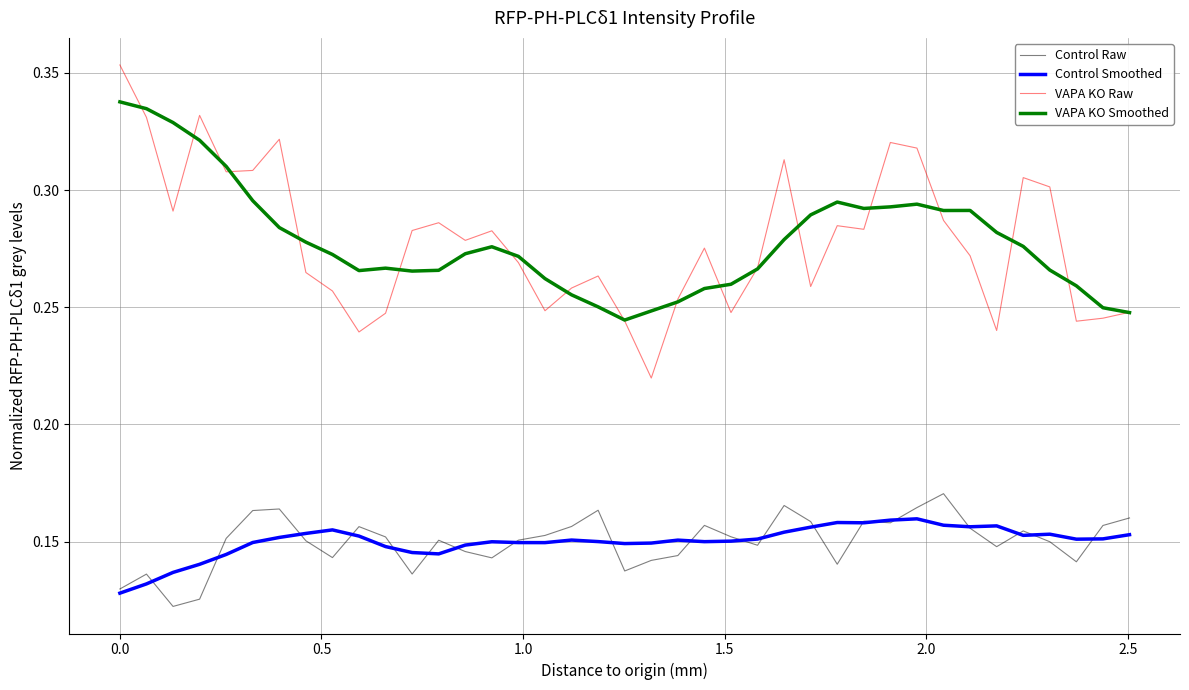

True or false: Control Smoothed and VAPA KO Raw cross at least once.

False